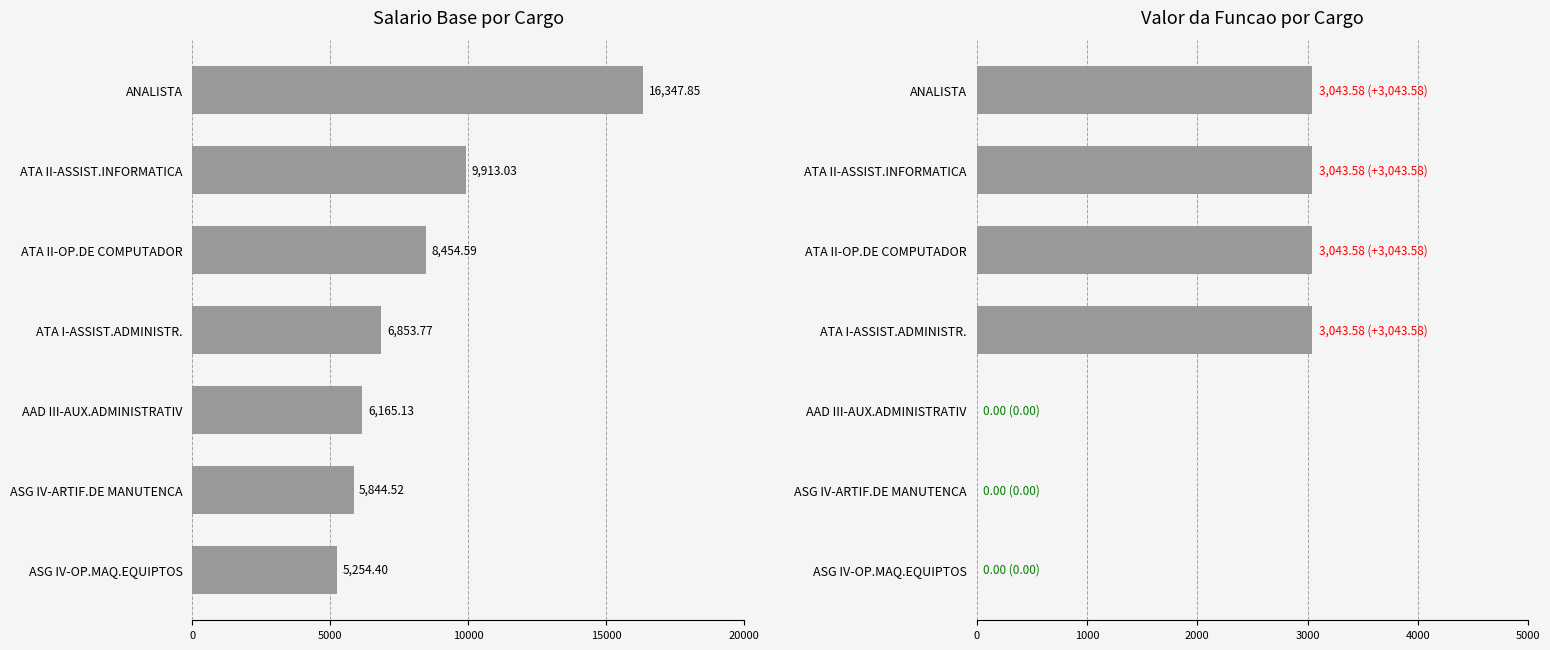

Which series has the largest total across all categories?

Salario base